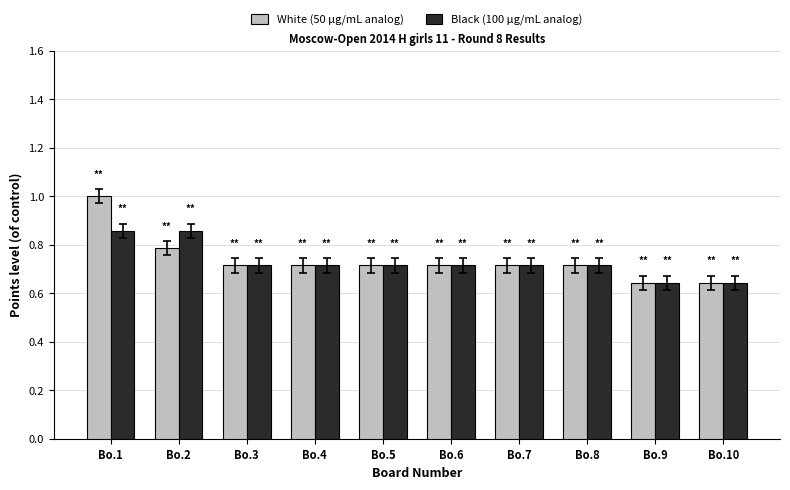

What is the total value across all series at Bo.4?

1.4